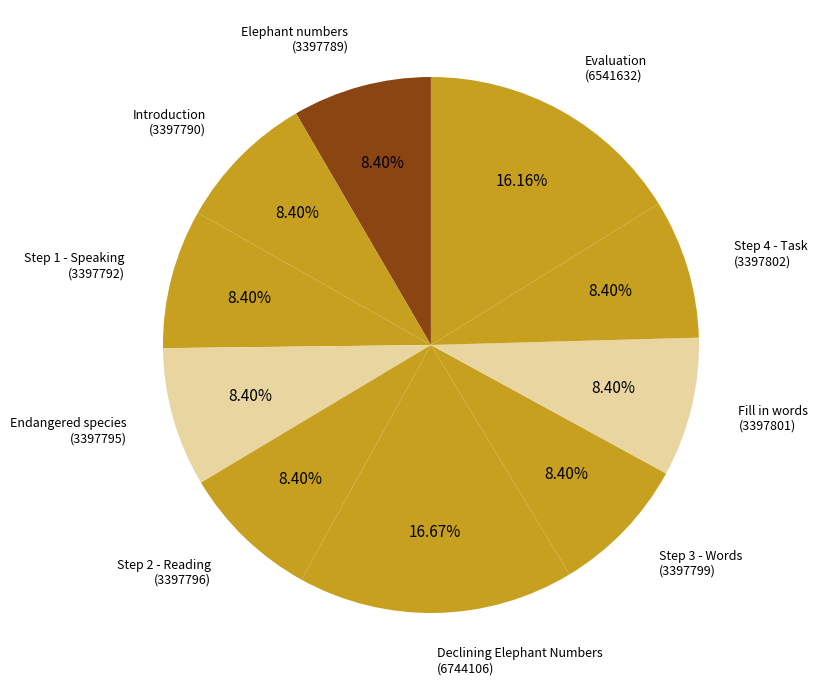

To the nearest percent, what is the combined percentage of Step 4 - Task and Step 2 - Reading?

17%